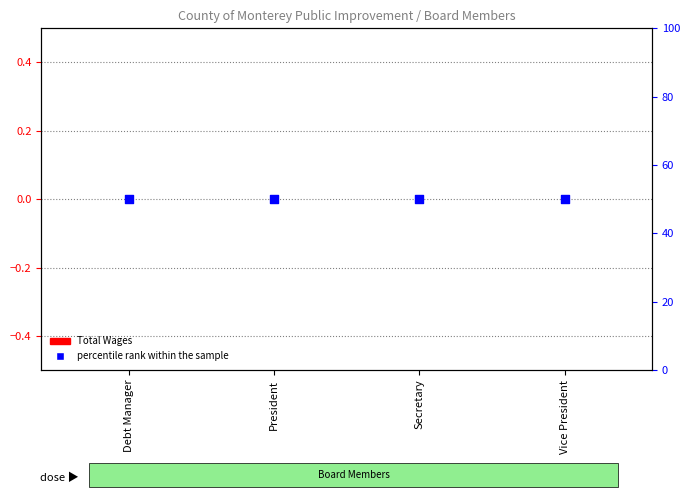

Which series contains the lowest Y value?

Total Wages